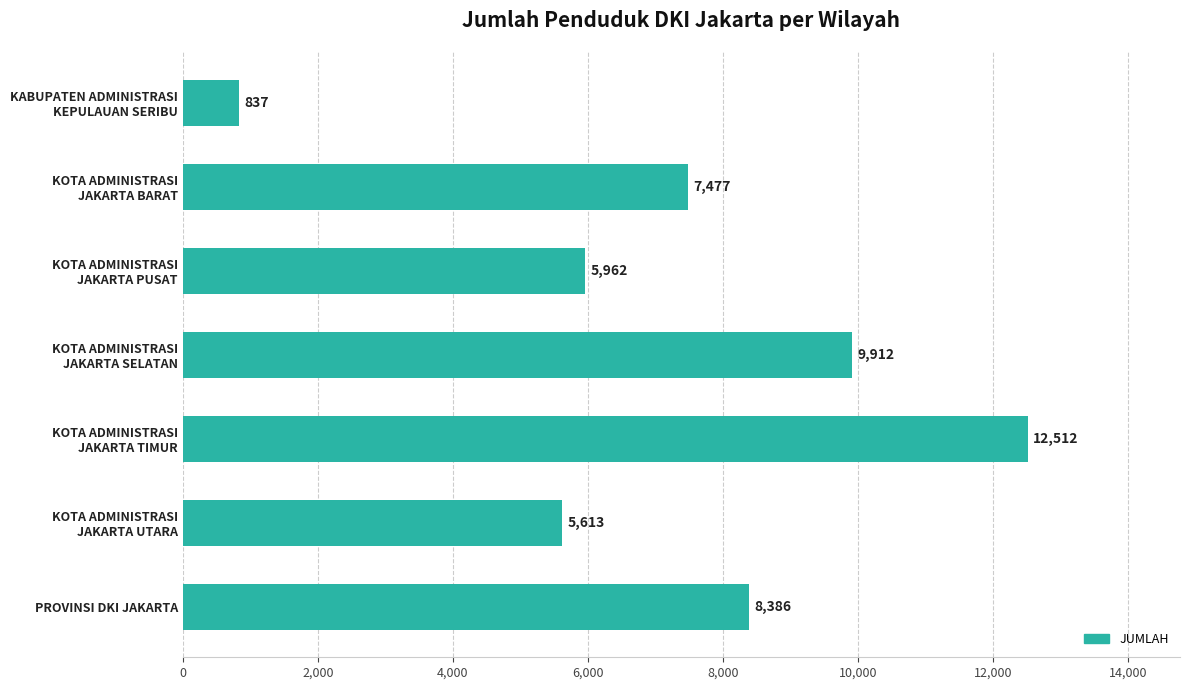

List the labels in order of value, smallest first.

KABUPATEN ADMINISTRASI
KEPULAUAN SERIBU, KOTA ADMINISTRASI
JAKARTA UTARA, KOTA ADMINISTRASI
JAKARTA PUSAT, KOTA ADMINISTRASI
JAKARTA BARAT, PROVINSI DKI JAKARTA, KOTA ADMINISTRASI
JAKARTA SELATAN, KOTA ADMINISTRASI
JAKARTA TIMUR